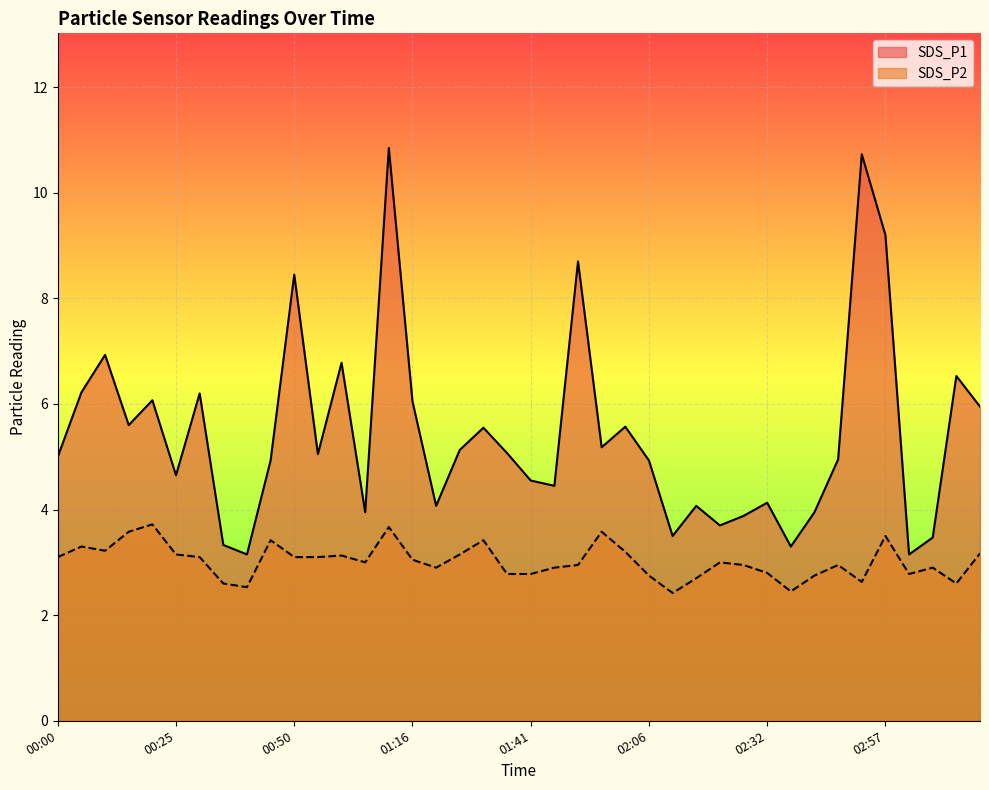

What are all the series names shown in the legend?

SDS_P1, SDS_P2